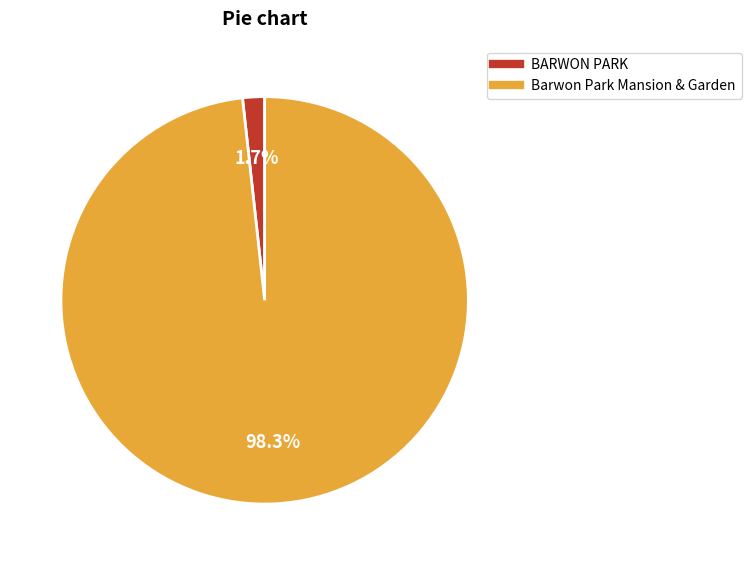

Which slice is the smallest?

BARWON PARK